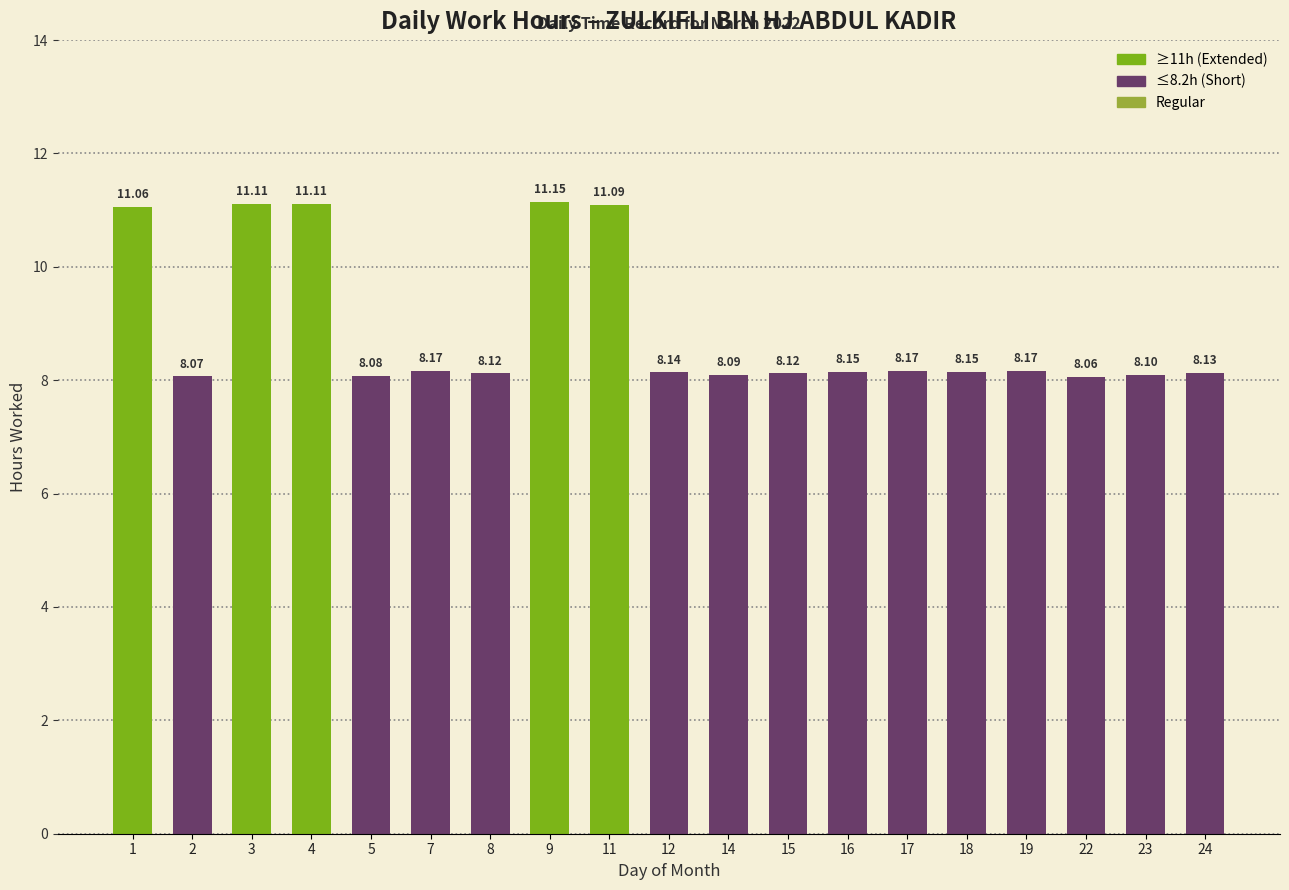

What is the change in value from 9 to 12?

-3.0